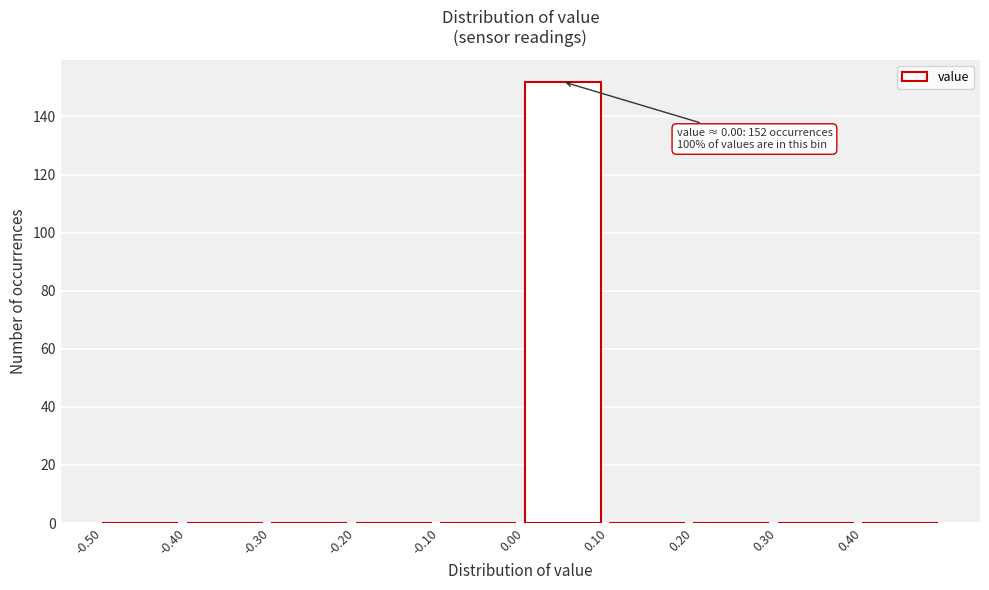

Which range on the x-axis has the tallest bar?

0.0 to 0.1